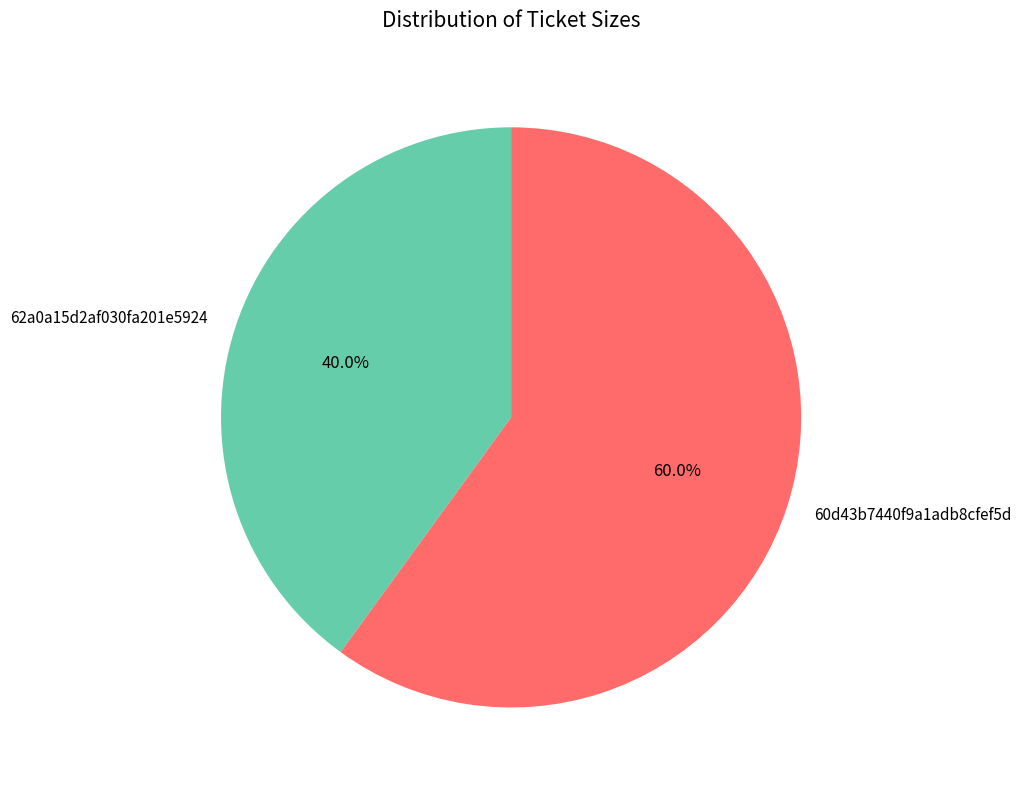

How many slices are in this pie chart?

2